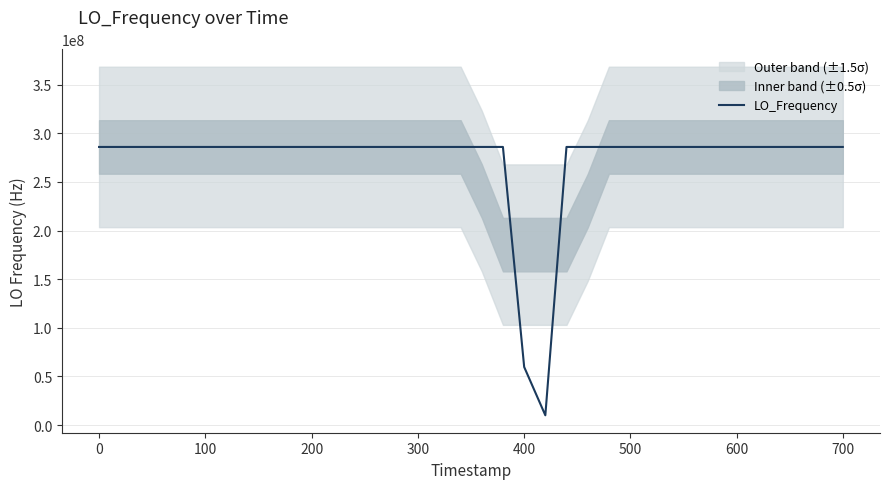

What is the minimum value for LO_Frequency?

9999971.7